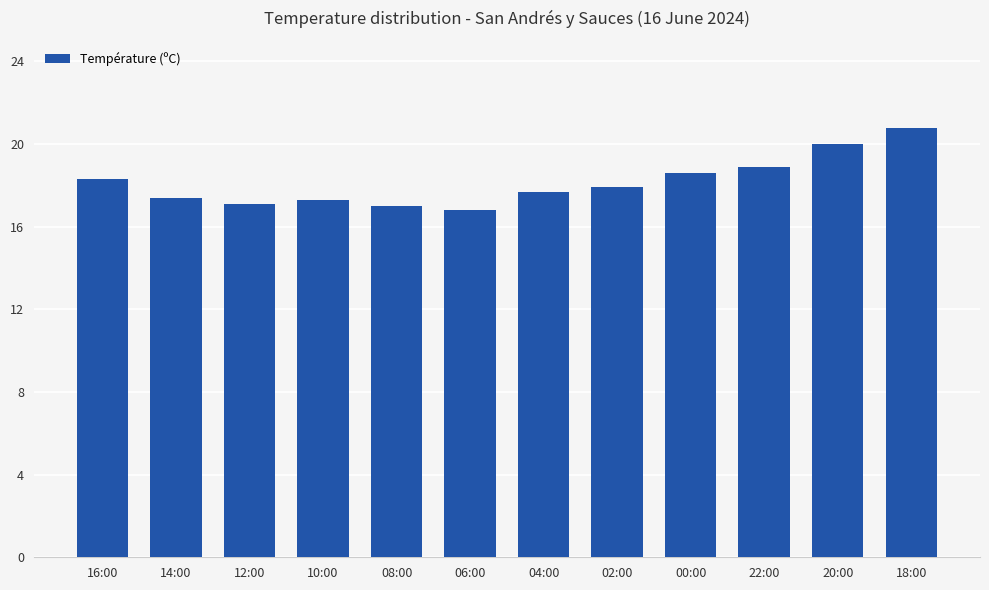

Are the bars grouped side by side (vs. stacked)?

No